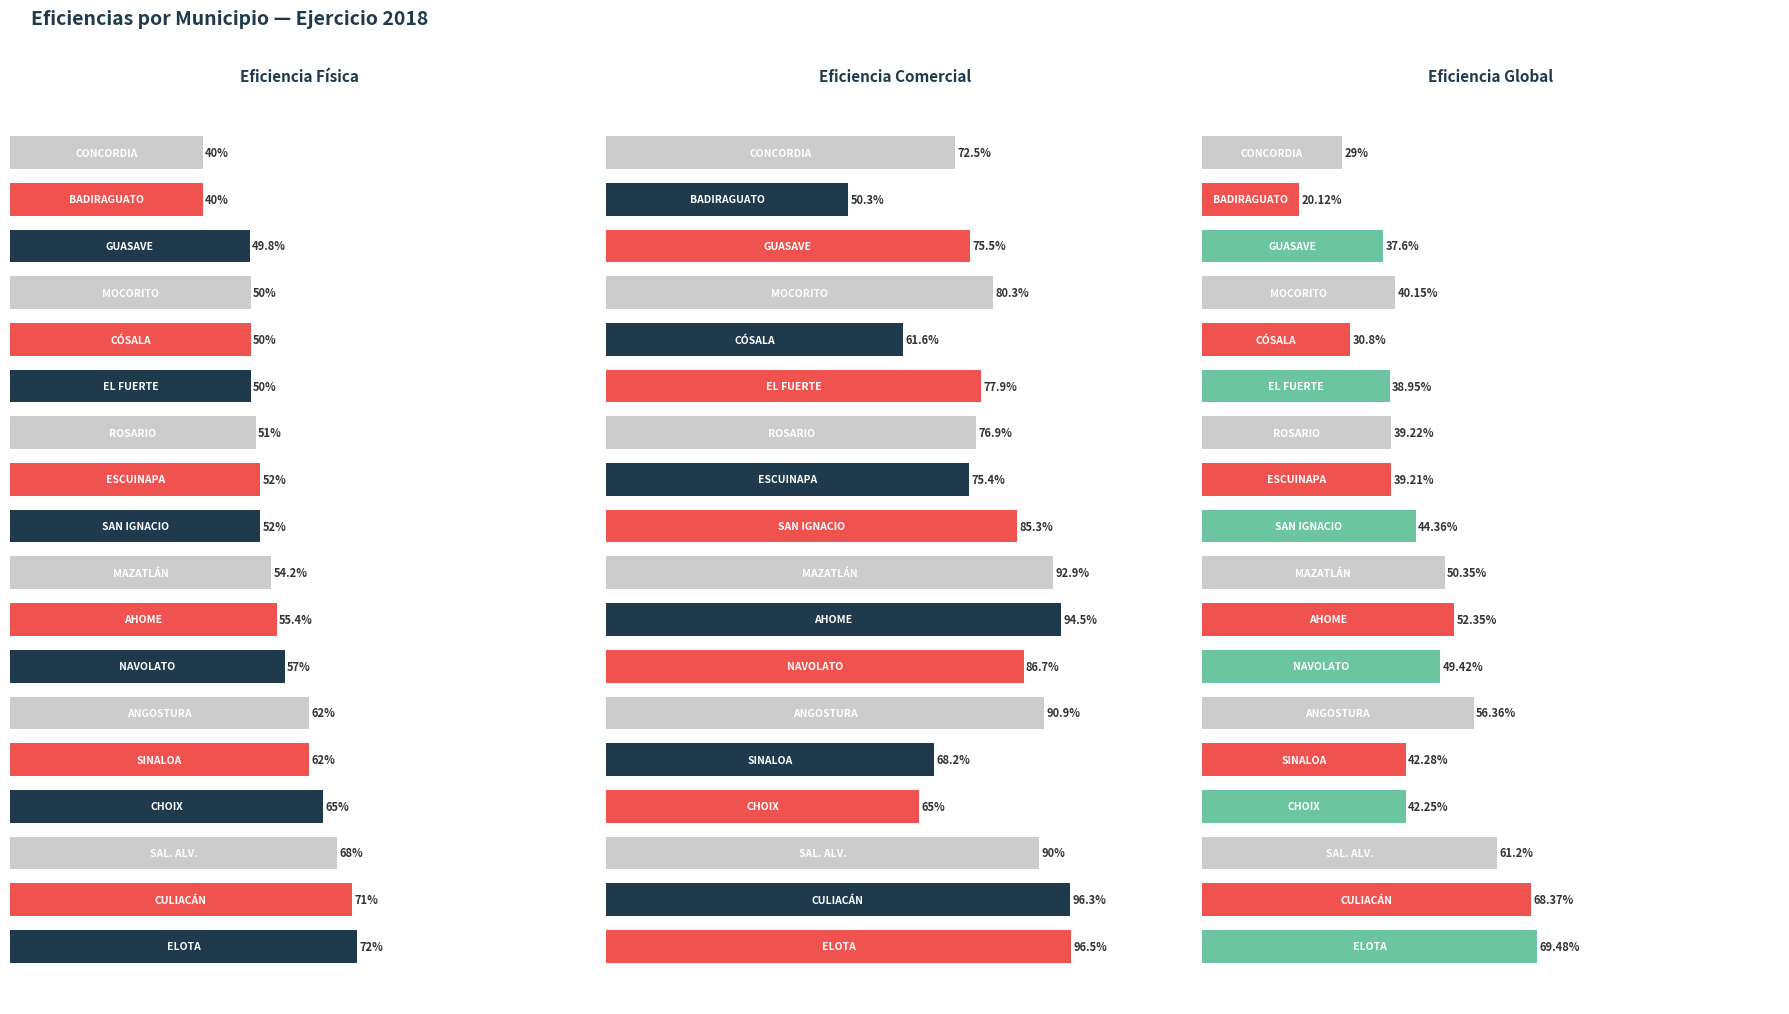

What is the approximate value of Eficiencia Global at 13?

30.8